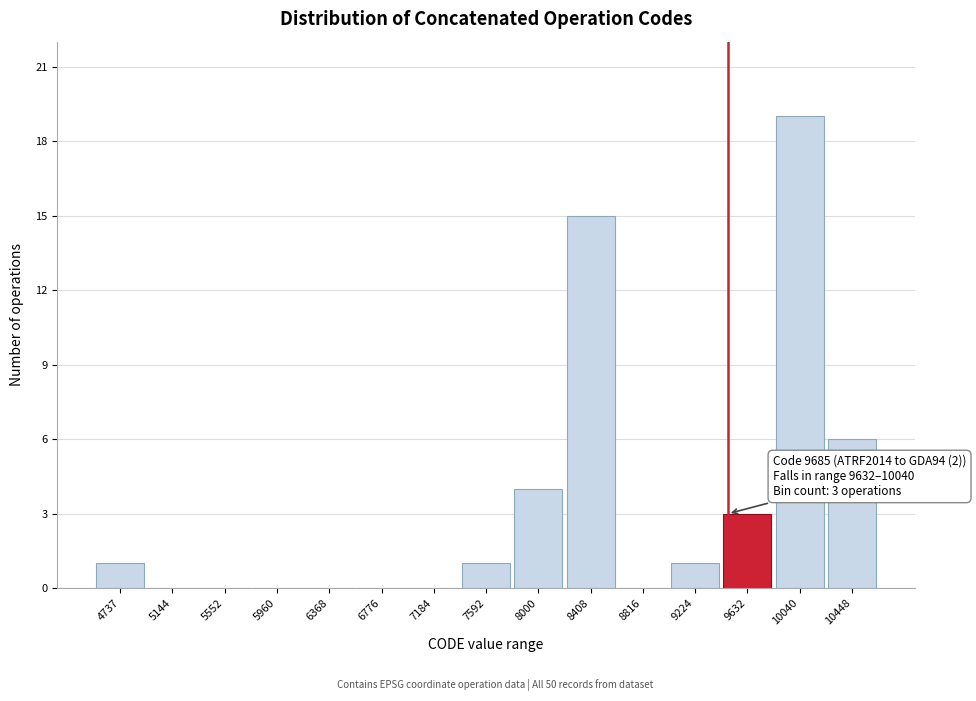

Reading right to left, transcribe all the data shown in this chart.

10448=6	10040=19	9632=3	9224=1	8816=0	8408=15	8000=4	7592=1	7184=0	6776=0	6368=0	5960=0	5552=0	5144=0	4737=1